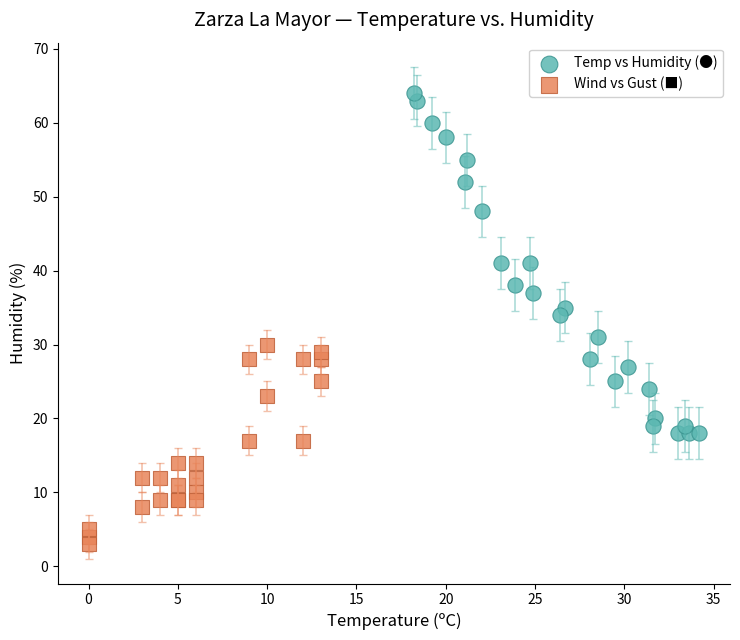

Which series reaches the minimum Y coordinate?

Wind vs Gust (■)